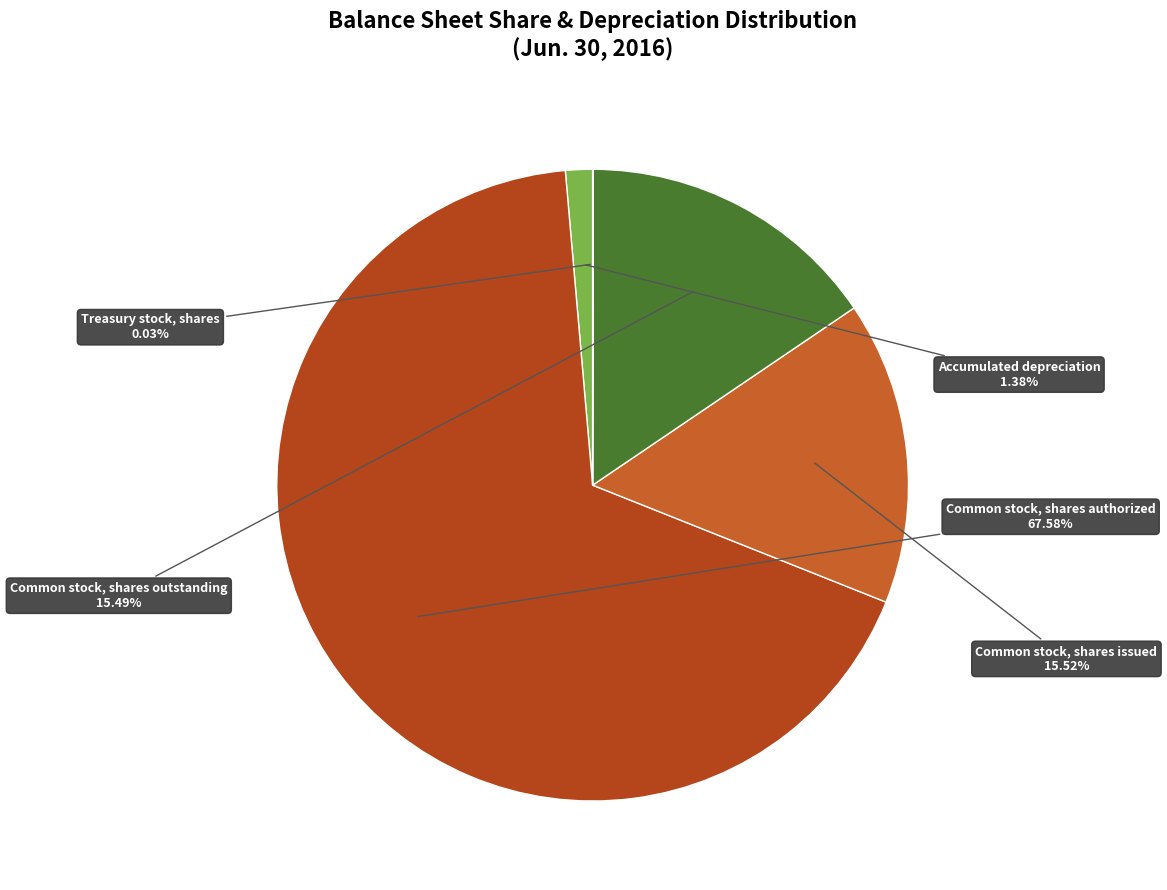

To the nearest percent, what is the average slice percentage?

20%